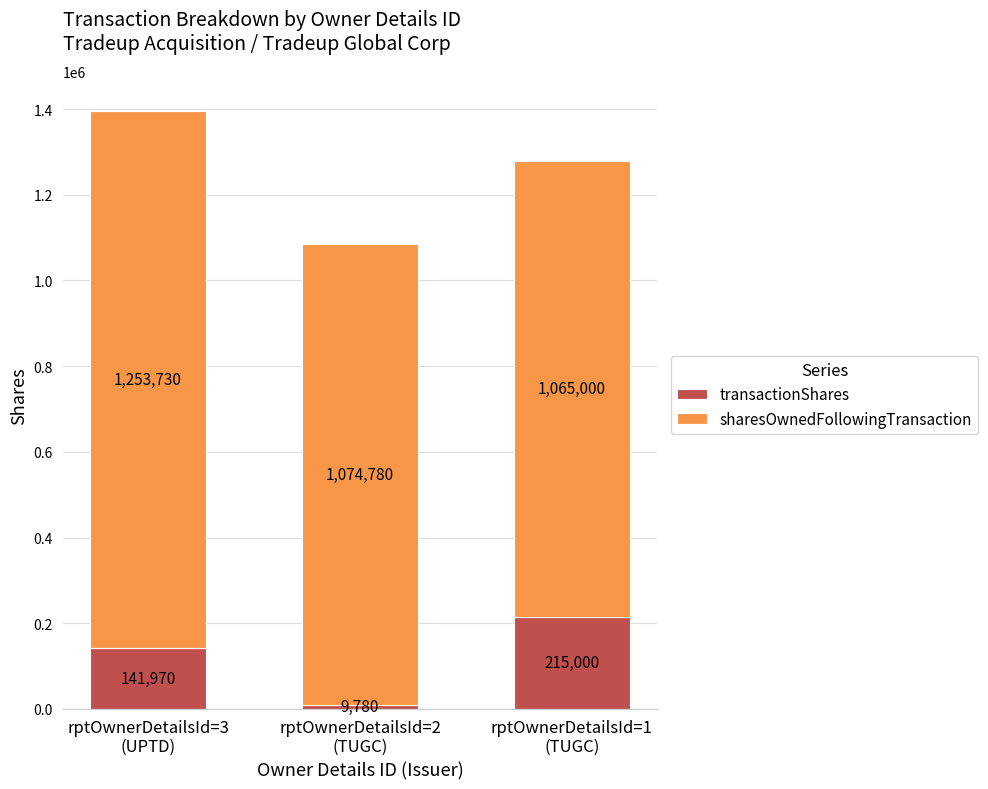

What is the difference between the second highest and minimum values in the transactionShares series?

132190